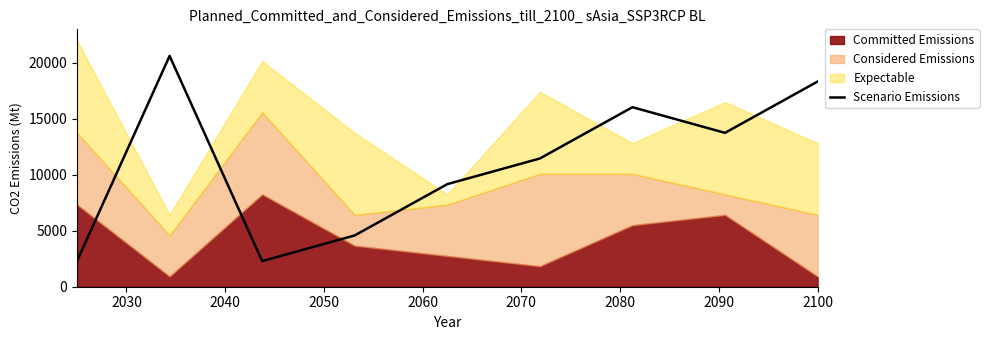

True or false: there are more than 1 points higher than both neighbors.

True